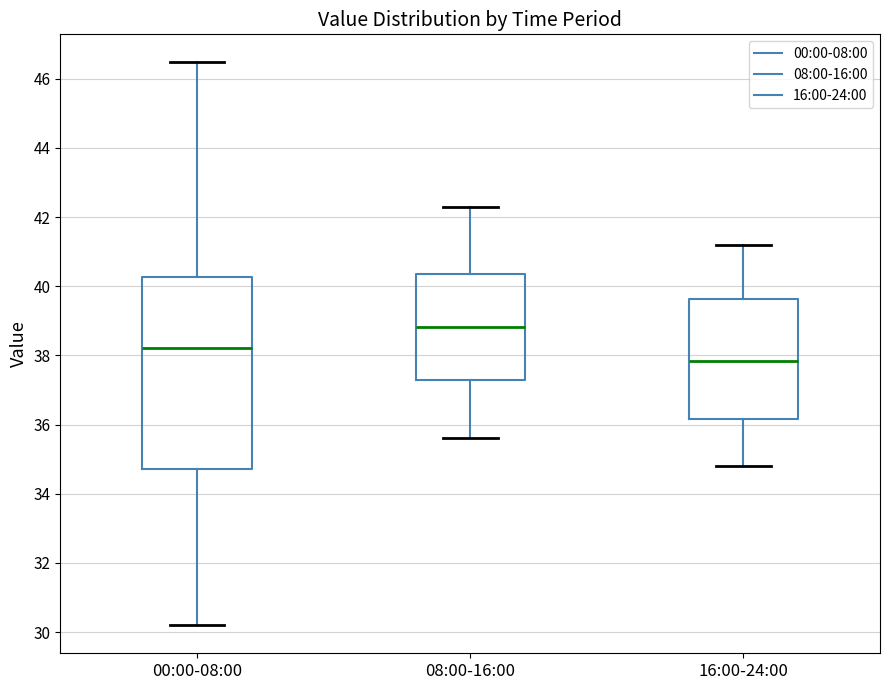

Comparing the boxes themselves (not the whiskers), which one is the tallest?

00:00-08:00